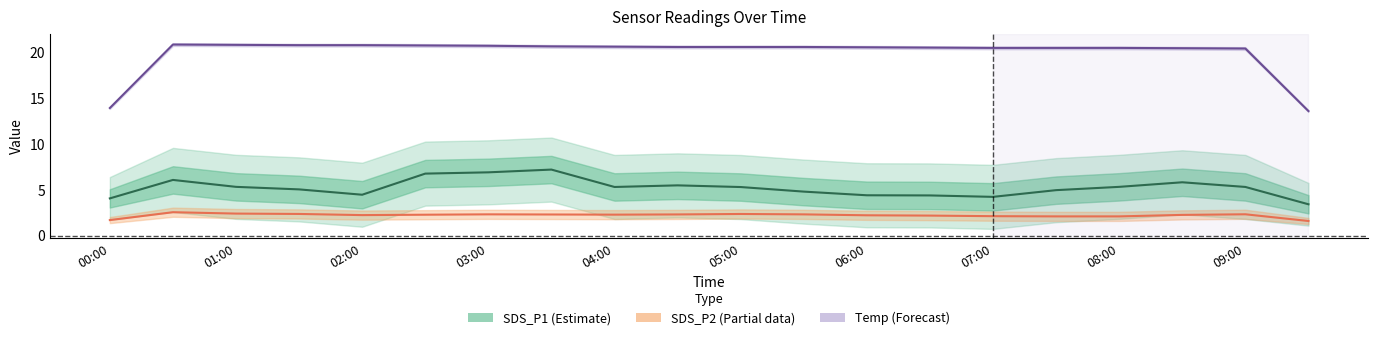

What is the difference between the maximum and minimum values in the SDS_P1 (Estimate) series?

3.8